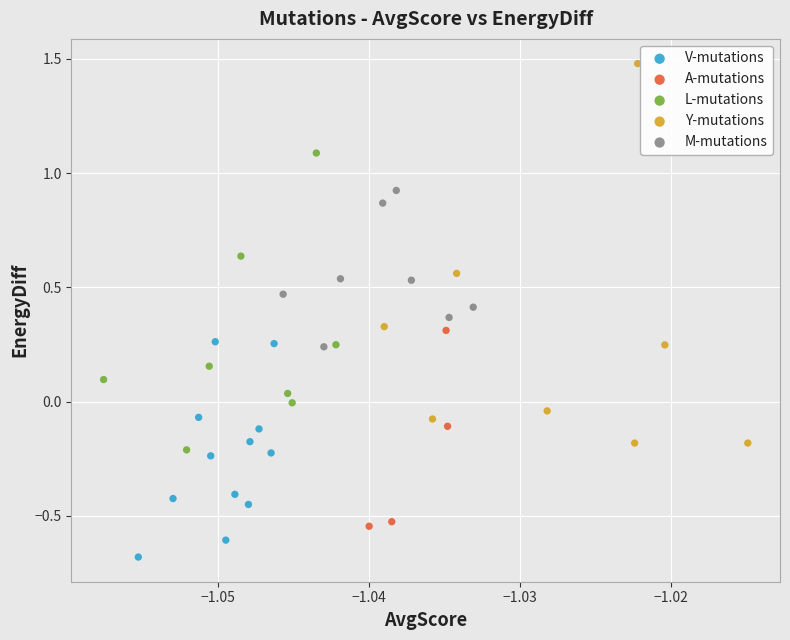

Which series reaches the minimum Y coordinate?

V-mutations